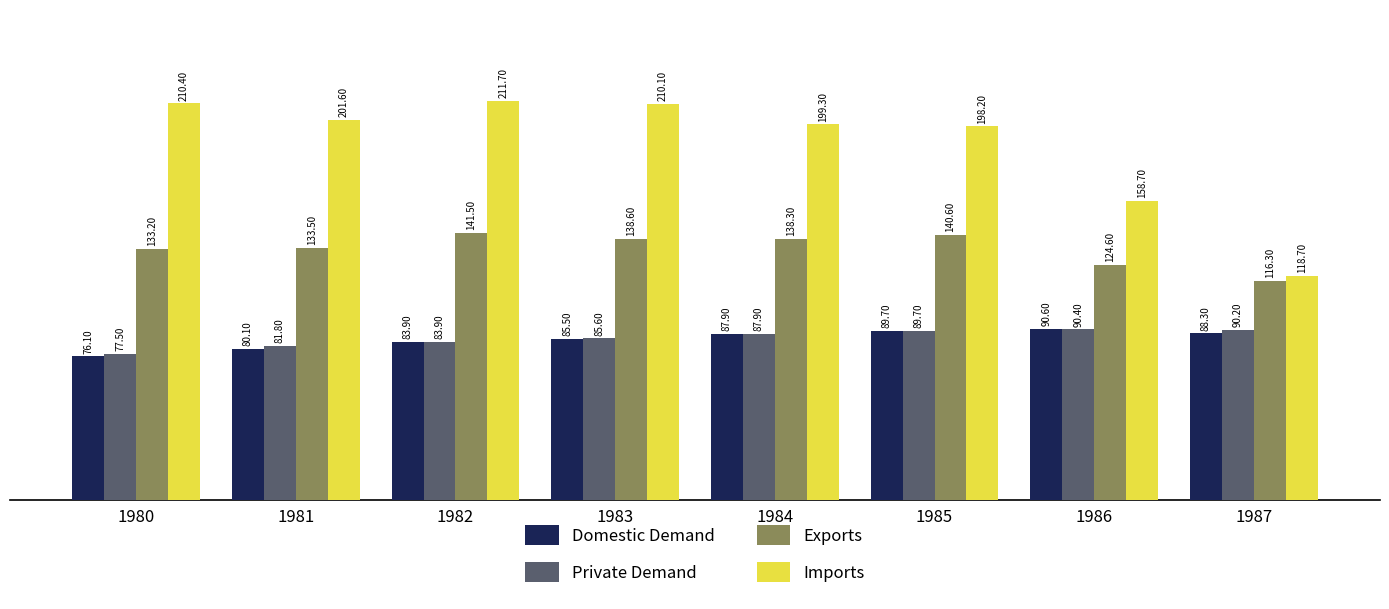

How many data points in Domestic Demand are less than 87?

4